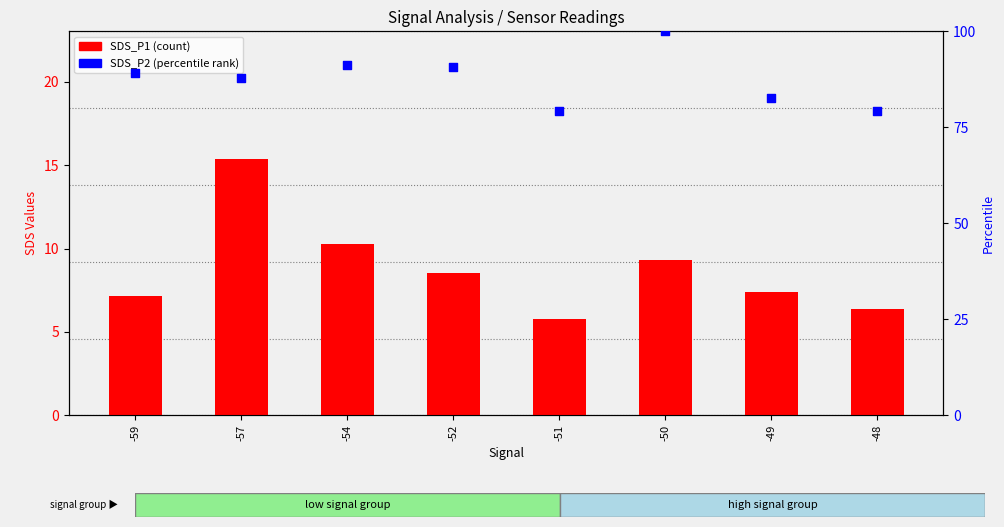

At which category is the sum across all series the highest?

-50